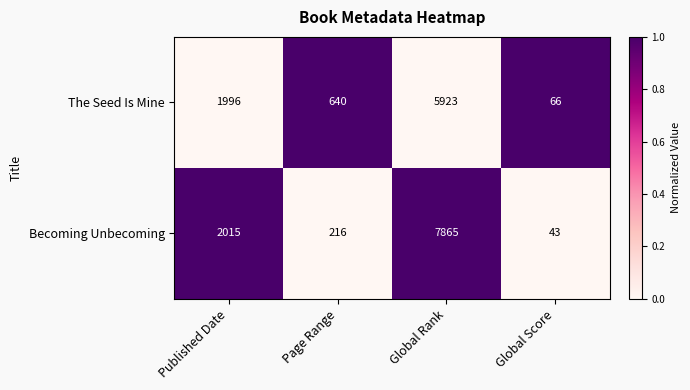

At which category does the chart reach its peak across all series?

Global Rank